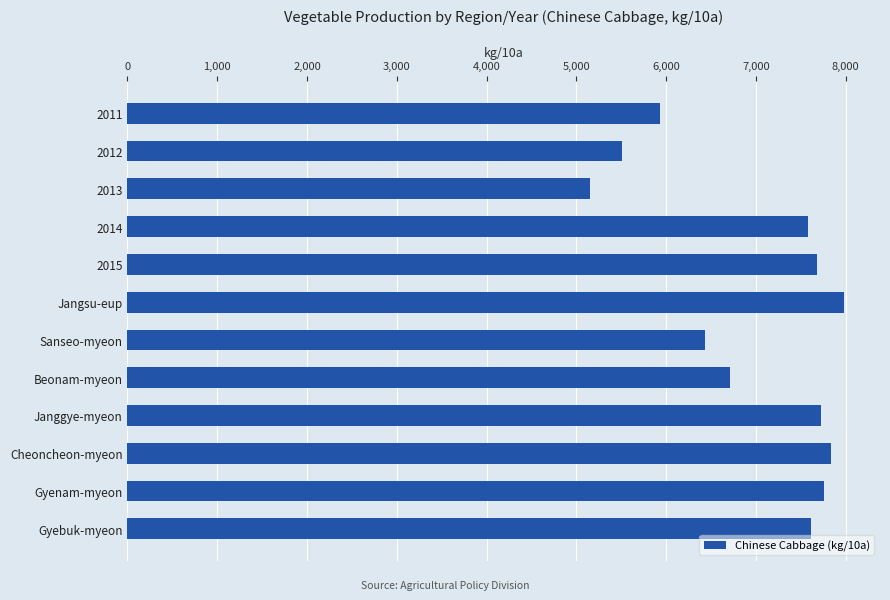

Which category has the highest value across all series?

Jangsu-eup